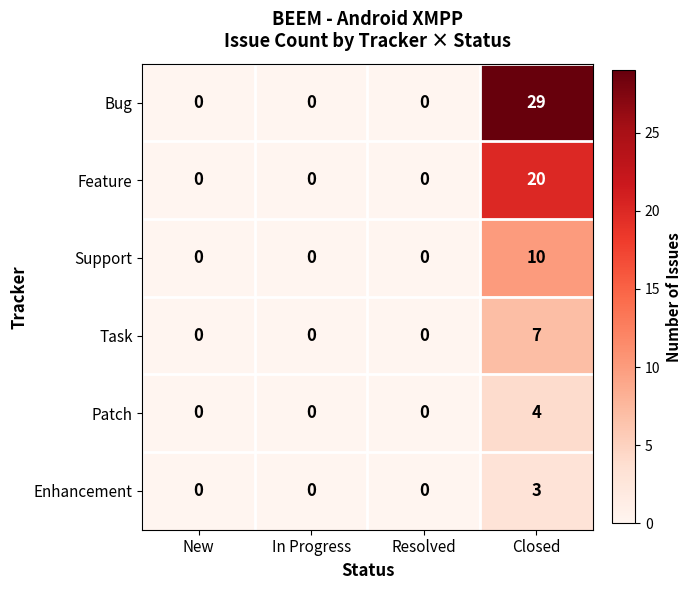

Count the number of categories in the chart.

4